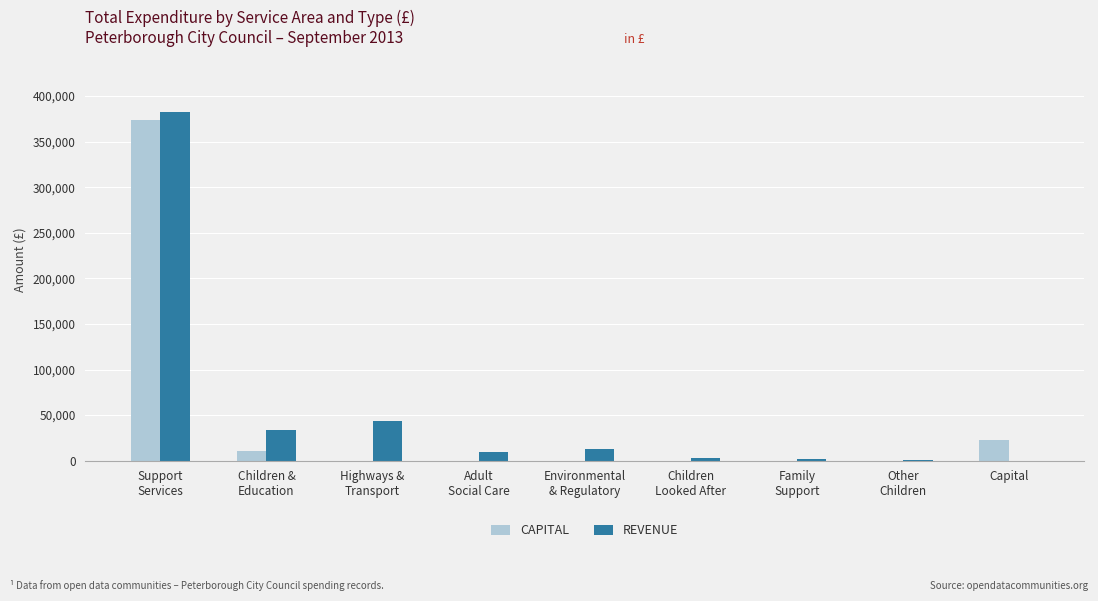

The REVENUE series shows 33771.1 at Children &
Education. True or false?

True